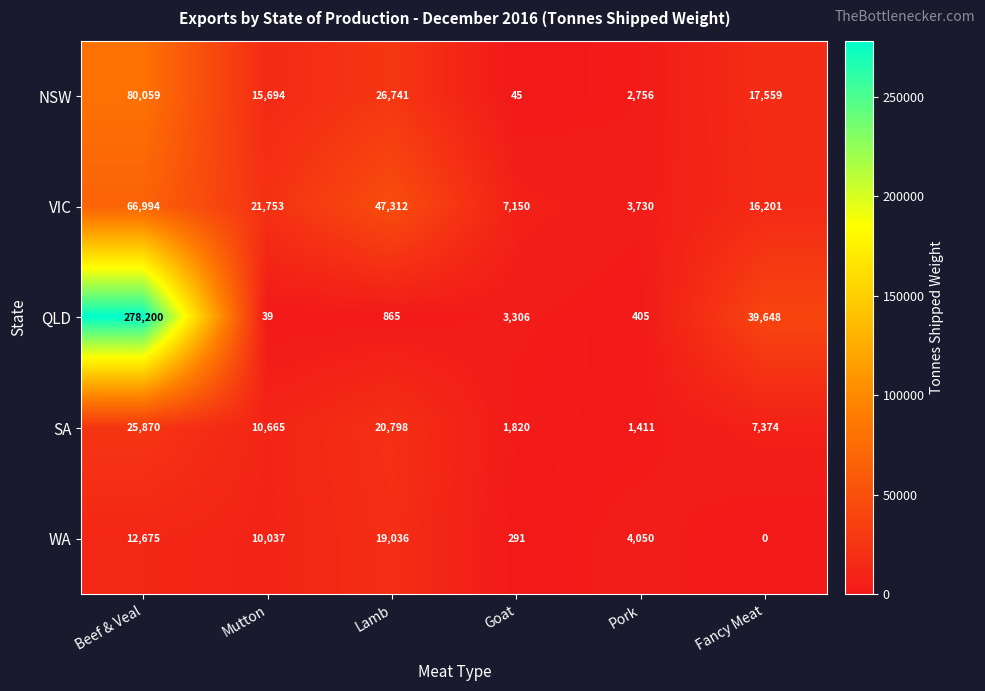

At which category does the chart reach its minimum across all series?

Fancy Meat